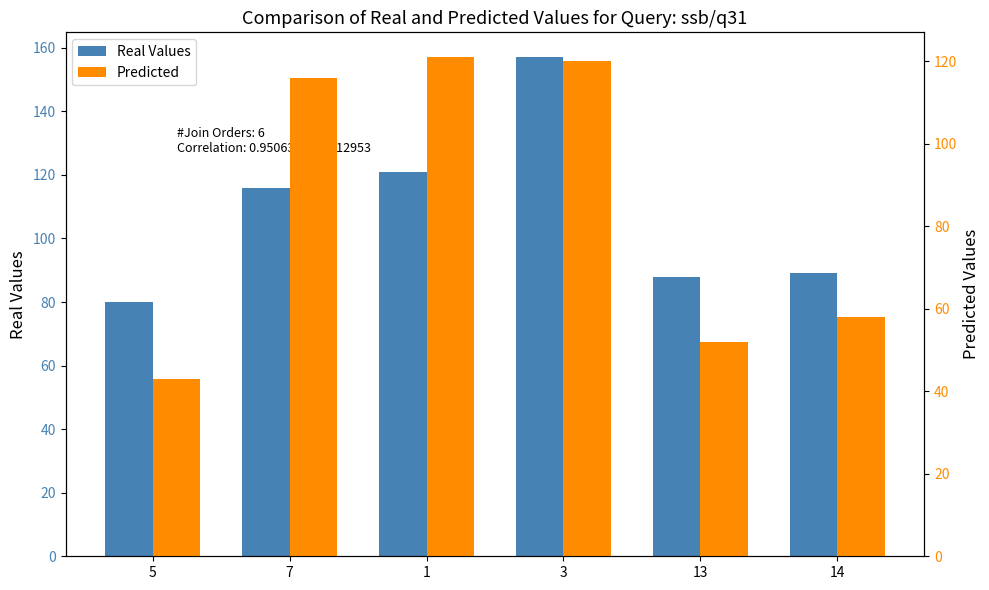

Which has a higher value, 13 or 1?

1